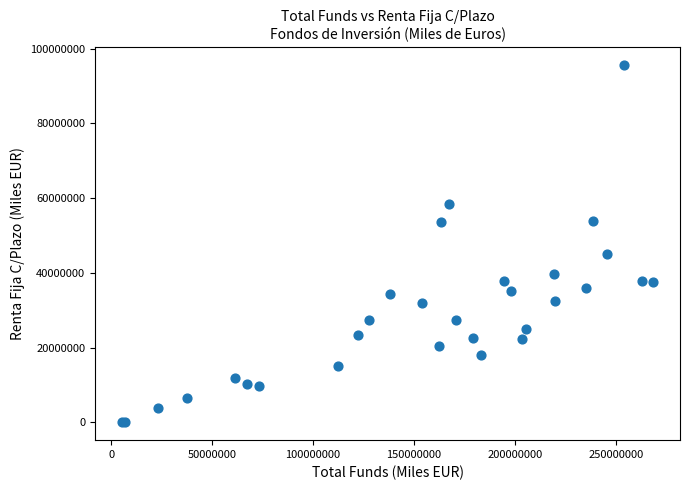

What Y value in the scatter plot is closest to 47810969?

45026066